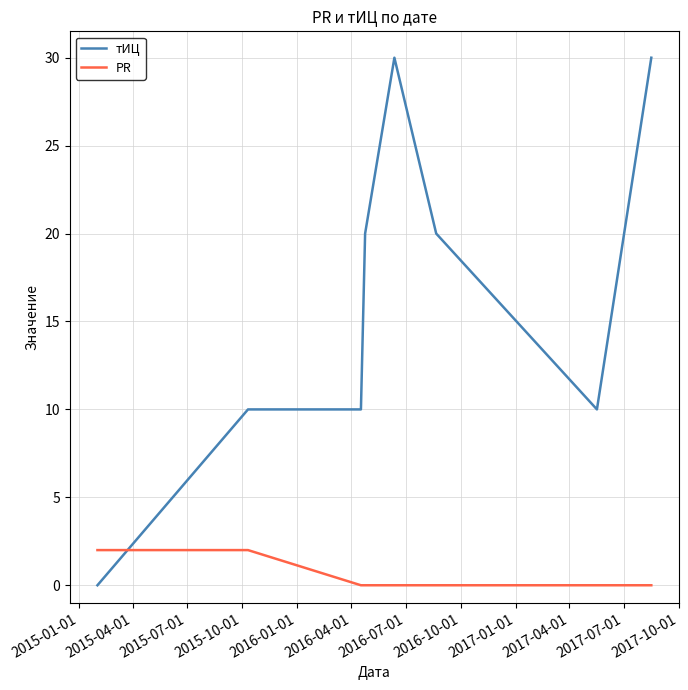

True or false: тИЦ and PR cross at least once.

True